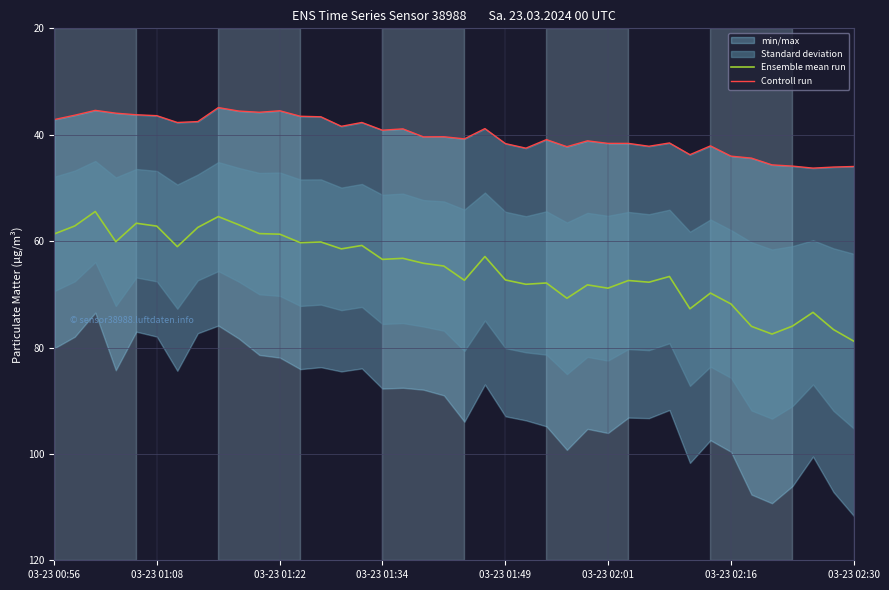

The Ensemble mean run series shows 71.8 at 03-23 02:16. True or false?

True